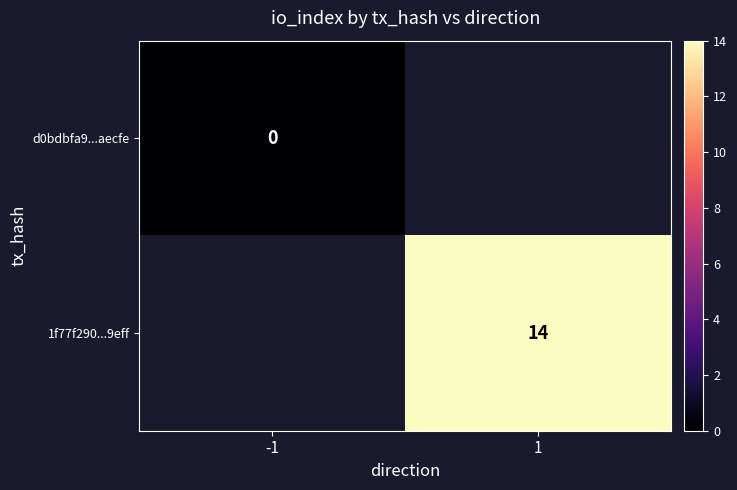

Is the value of 1f77f290...9eff at 1 greater than the value of d0bdbfa9...aecfe at -1?

Yes